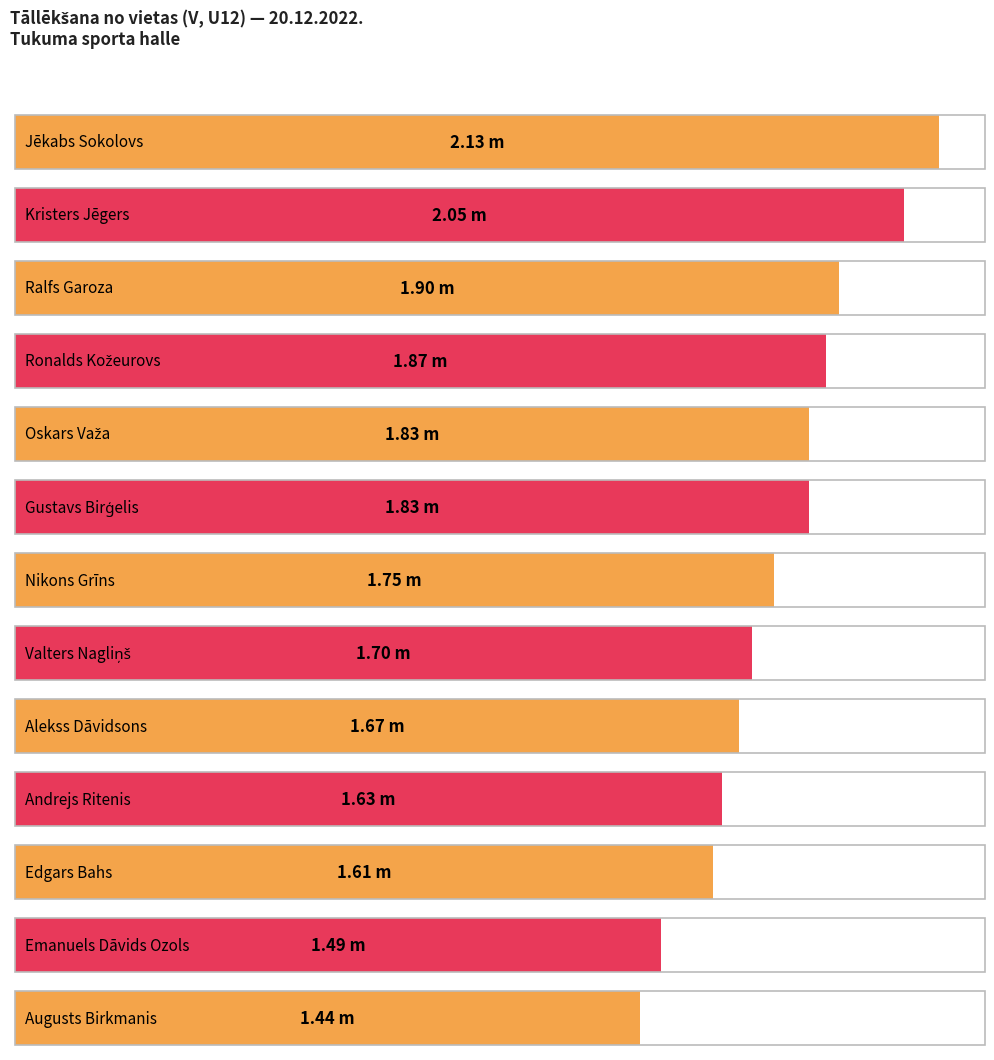

Between Andrejs Ritenis and Kristers Jēgers, which is larger?

Kristers Jēgers